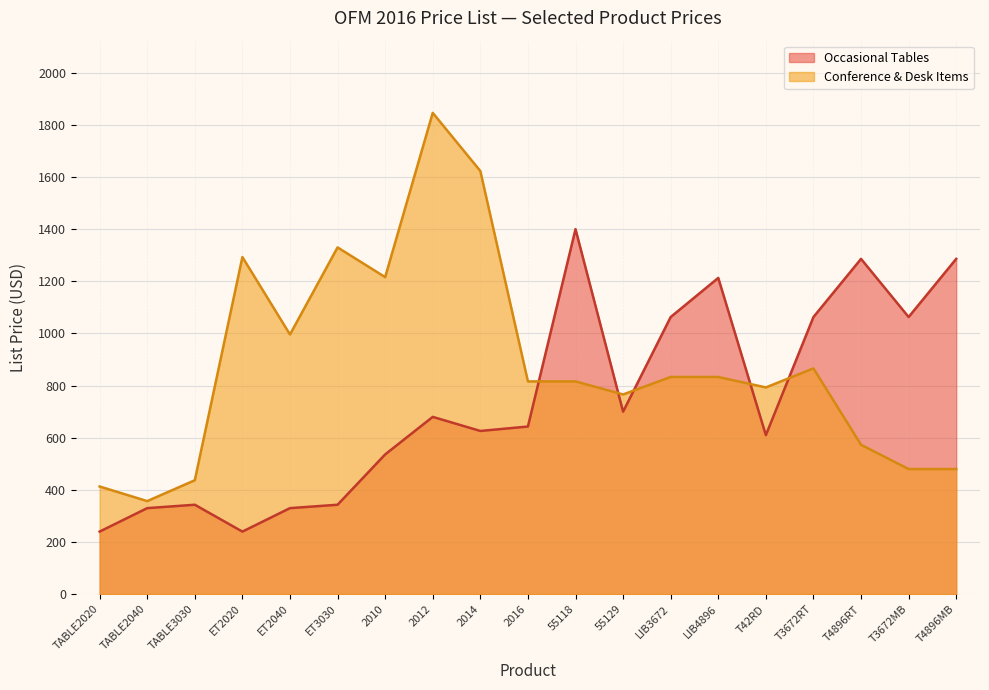

At which label is Occasional Tables closest to 820?

55129